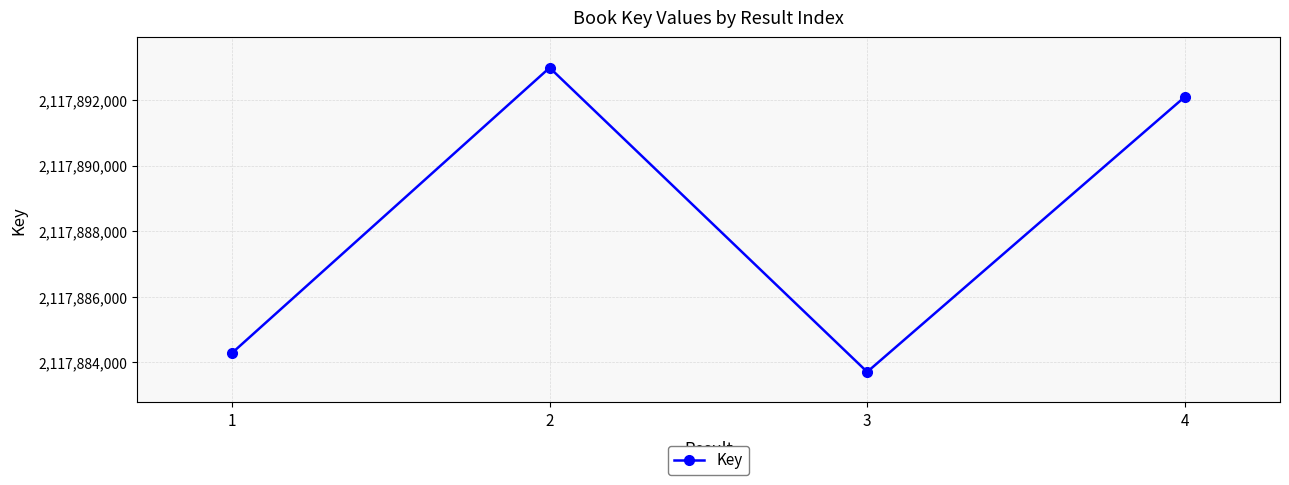

At which label is the value closest to 2117888346?

4